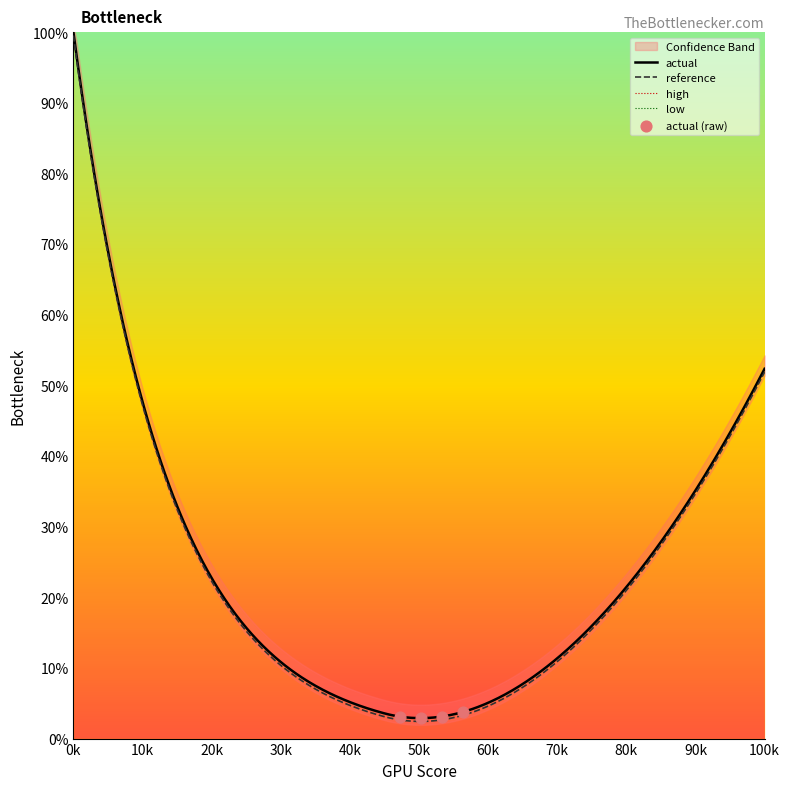

Which series has the largest Y range (max minus min)?

high